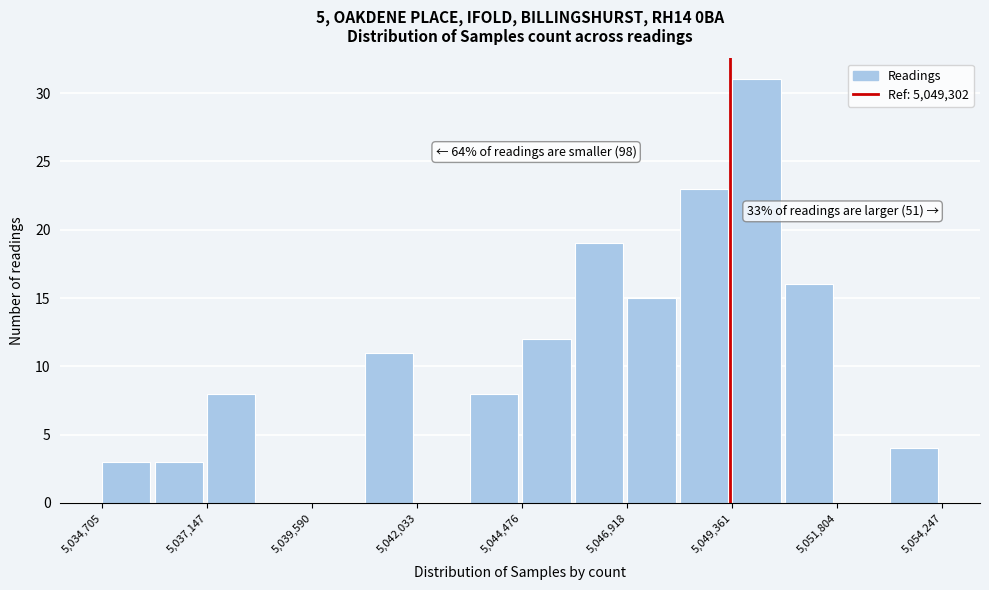

Around what value on the x-axis is the tallest bar? Give the approximate position of its centre, as read against the axis.

5050000